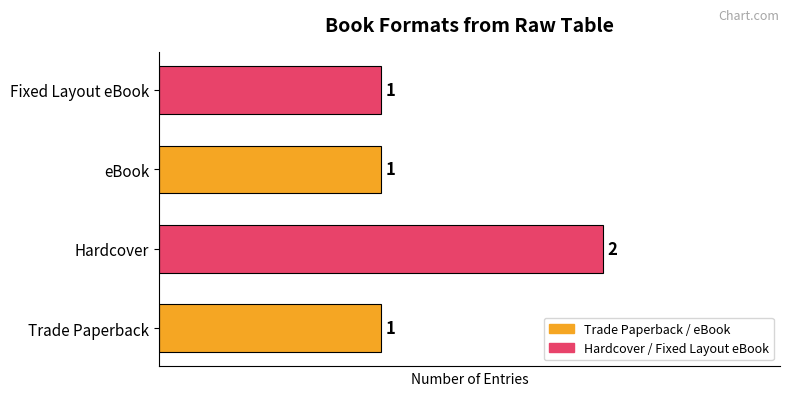

Count the values in the range 1 to 2.

4